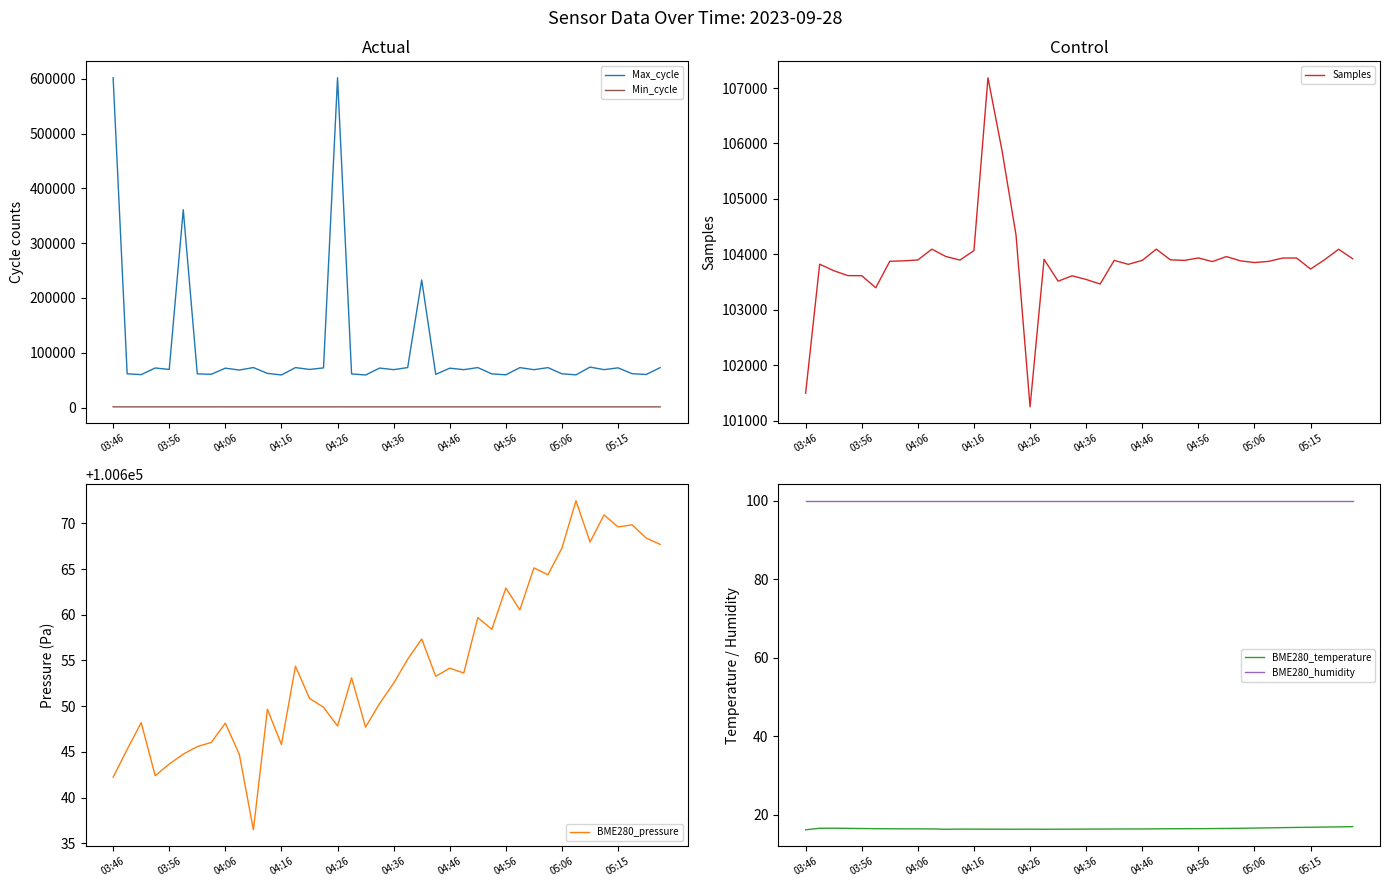

True or false: Max_cycle and Min_cycle cross at least once.

False